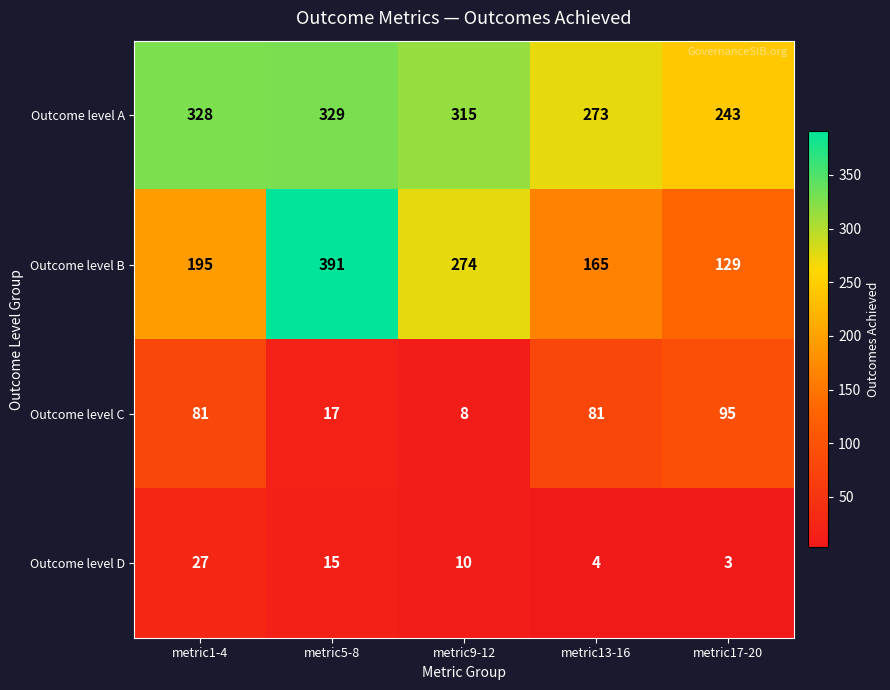

Which series changed the most between metric5-8 and metric9-12?

Outcome level B